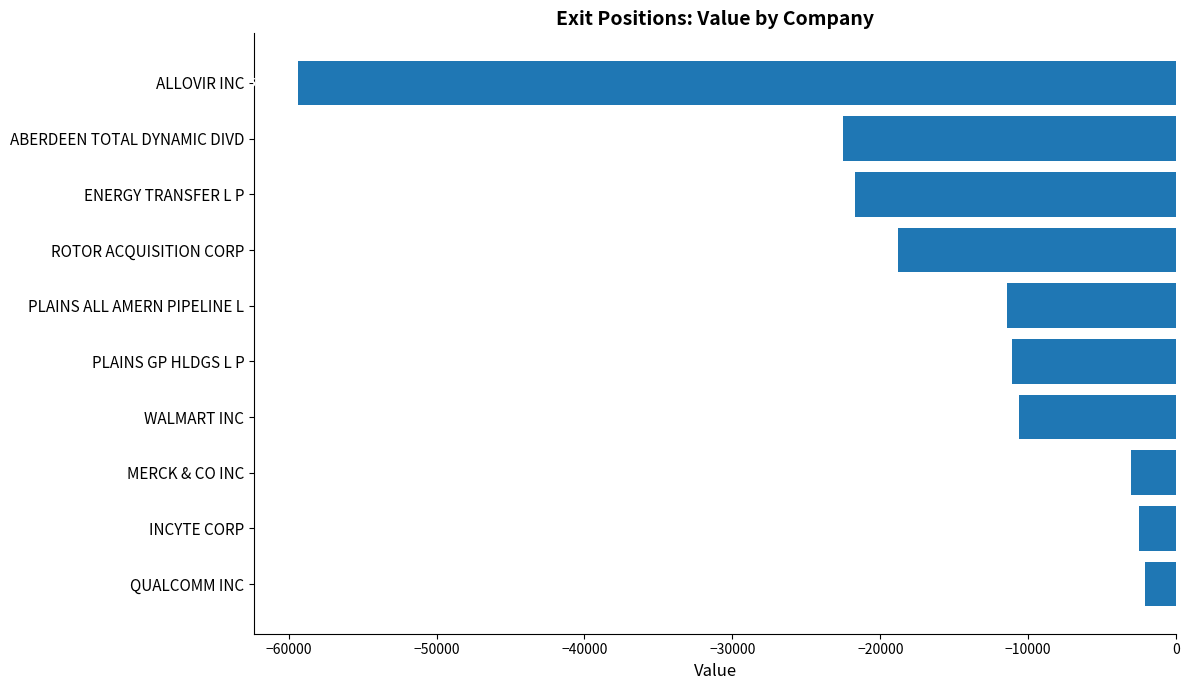

What is the sum of the values at MERCK & CO INC and ABERDEEN TOTAL DYNAMIC DIVD?

-25525